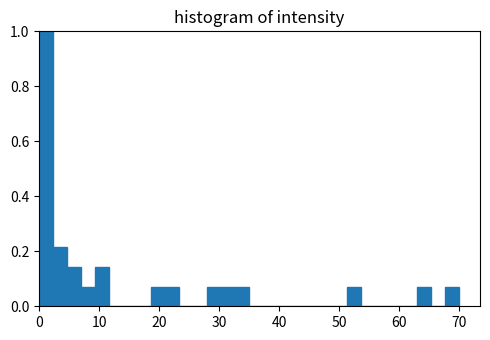

Read against the x-axis, roughly where is the centre of the tallest bar?

1